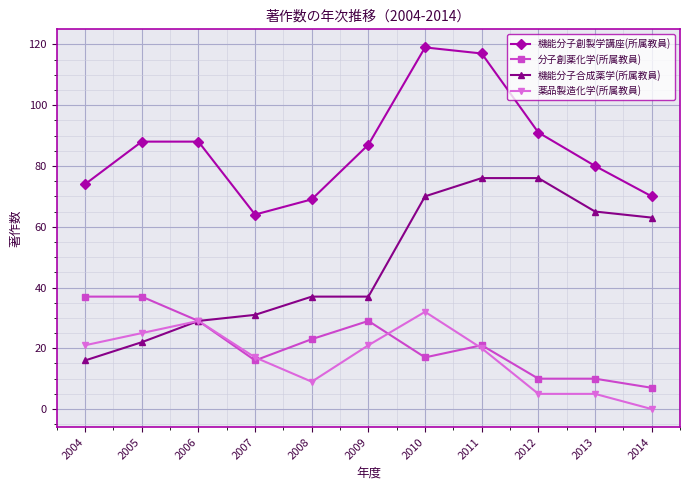

What is the difference between the maximum and second lowest values in the 機能分子合成薬学(所属教員) series?

54